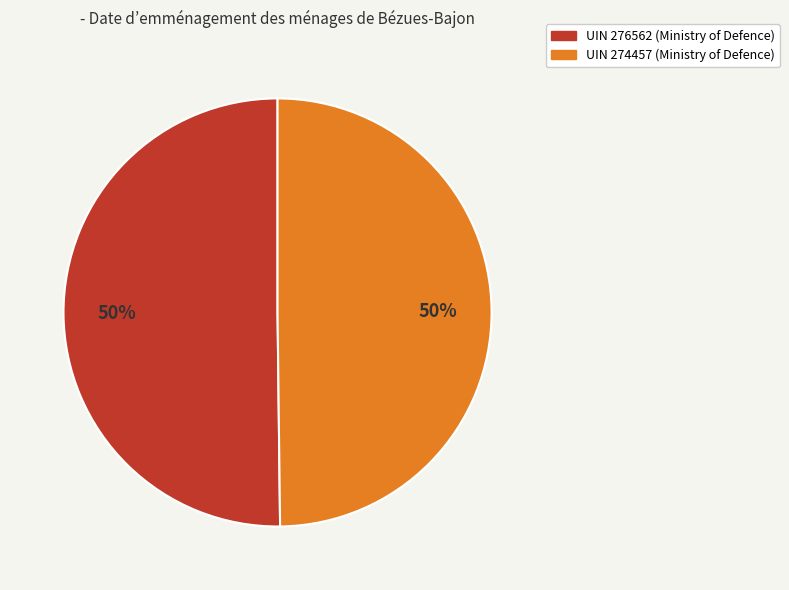

To the nearest percent, what is the average slice percentage?

50%